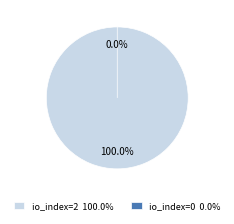

Does tx_hash_2 account for over 50% of the chart?

No